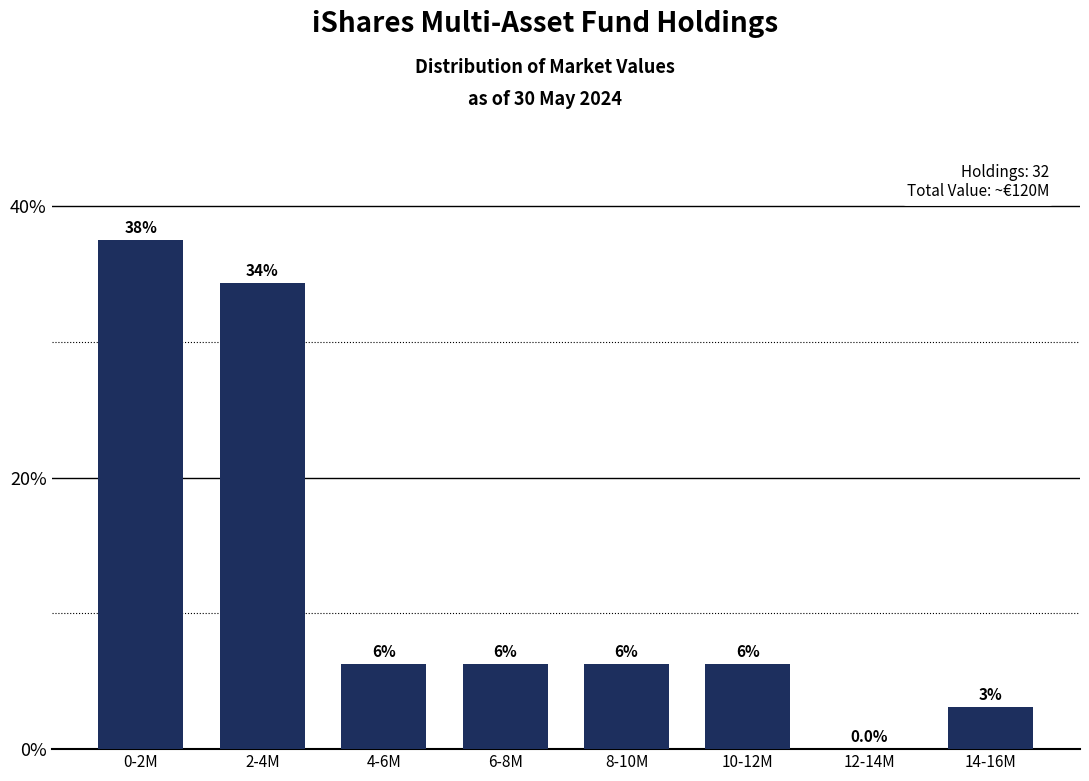

Are the bars horizontal?

No